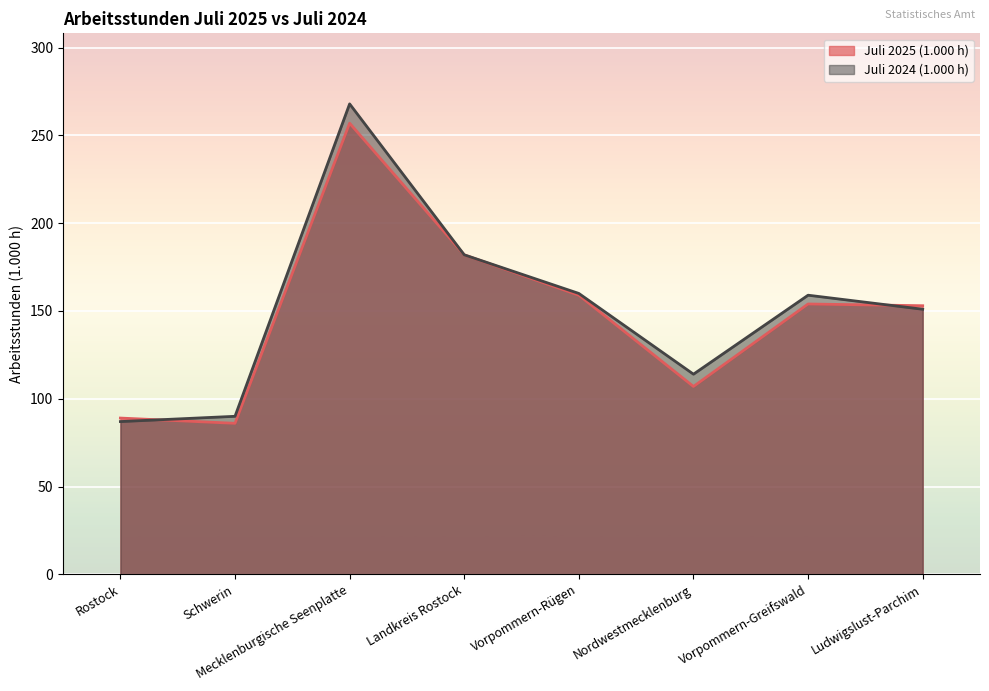

Rank the series by their maximum value, from lowest to highest.

Juli 2025 (1.000 h), Juli 2024 (1.000 h)